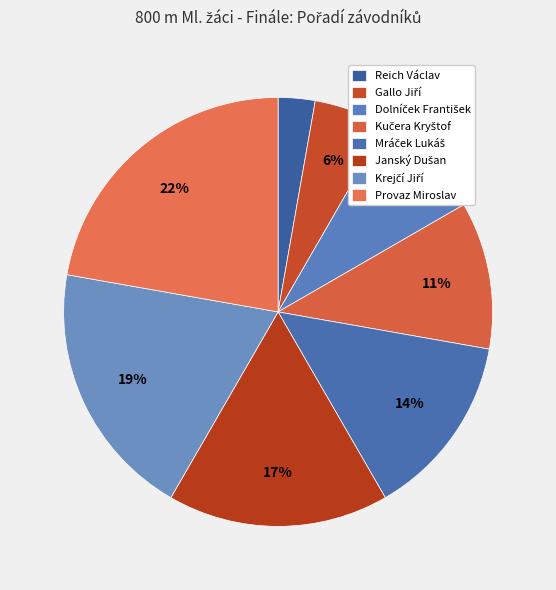

Count the number of slices in the pie.

8